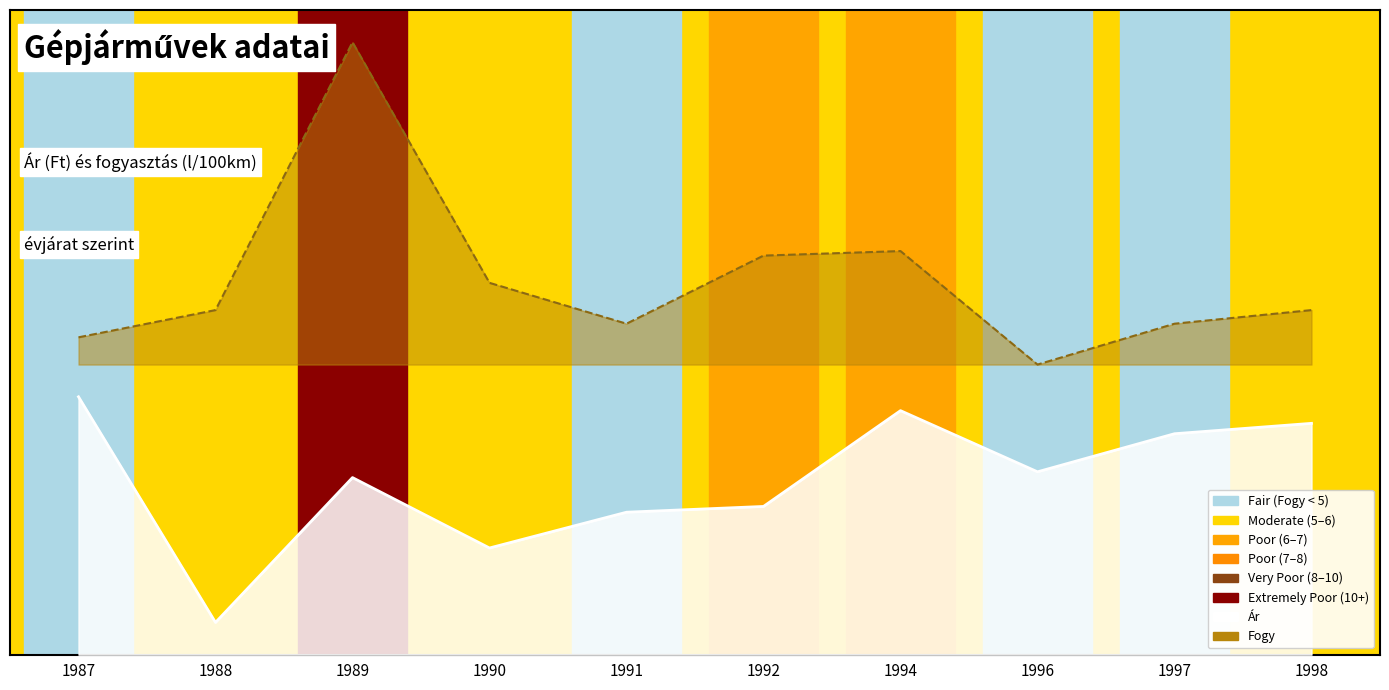

At which category is the sum across all series the highest?

1989